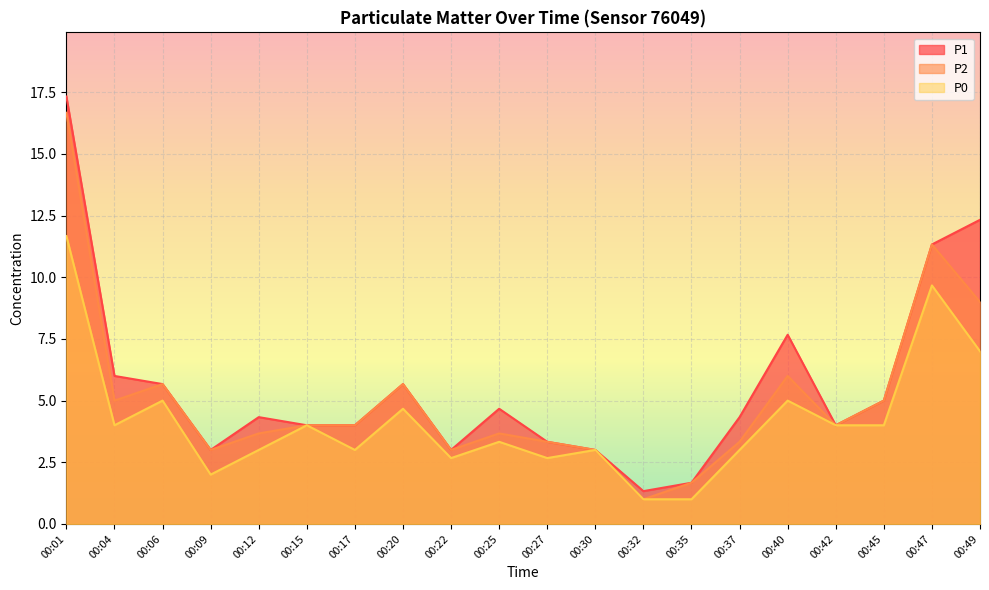

What is the difference between the maximum and minimum values in the P2 series?

15.7